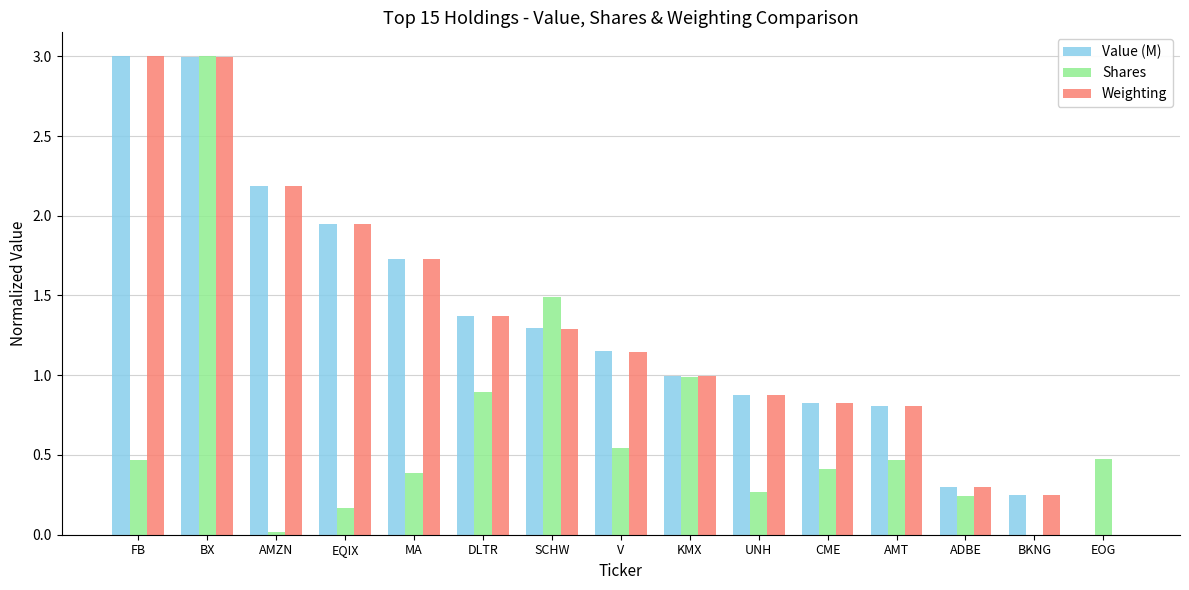

Count the number of categories in the chart.

15